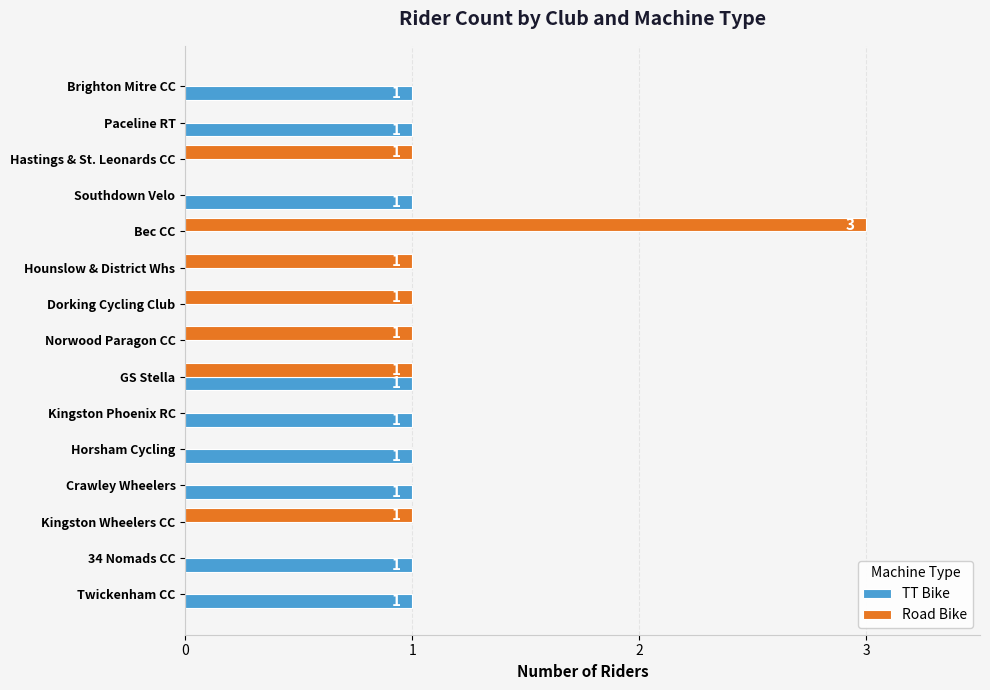

Which label corresponds to the largest value in the chart?

Bec CC